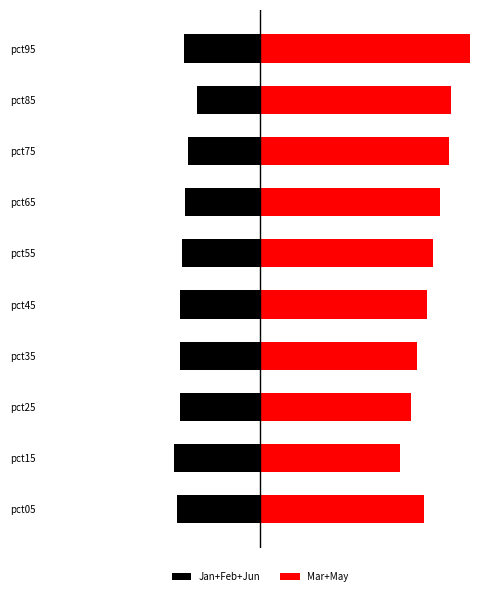

The Jan+Feb+Jun series shows -1.0 at pct65. True or false?

True